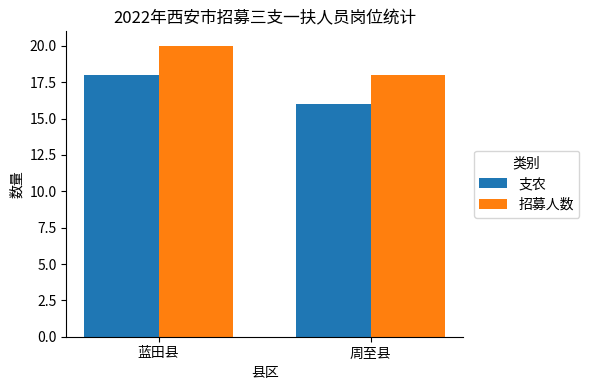

What is the spread (max minus min) of values at 蓝田县?

2